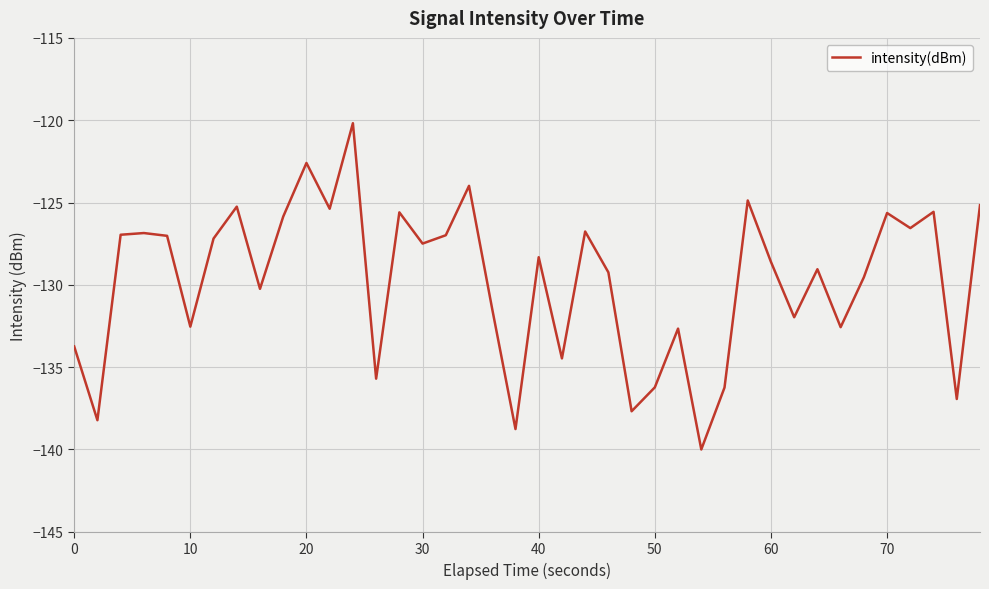

What is the difference between the maximum and minimum values?

19.8